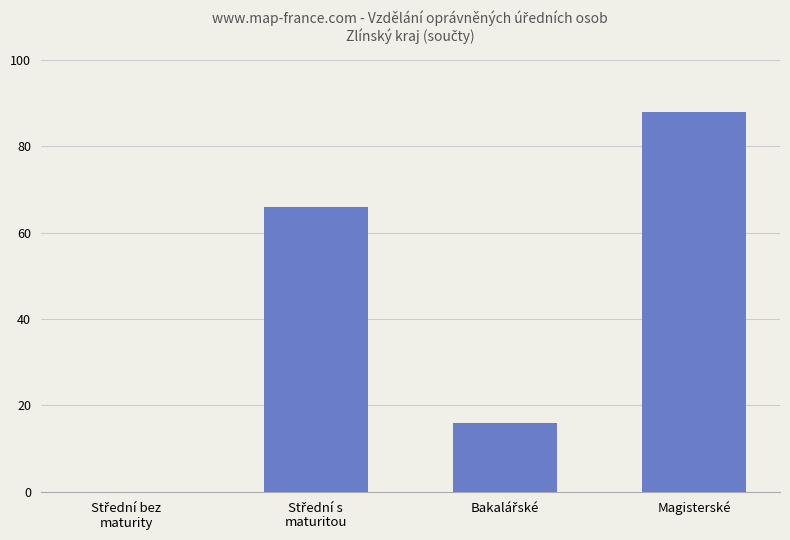

What is the maximum value shown in the chart?

88